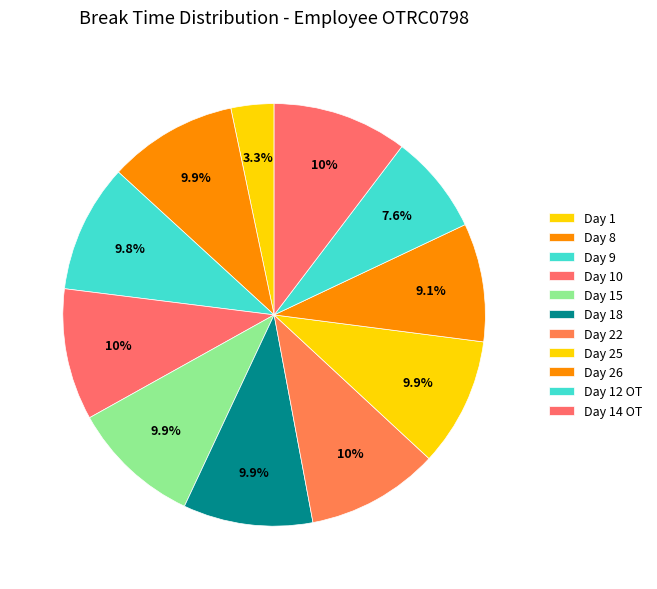

Count the number of slices in the pie.

11